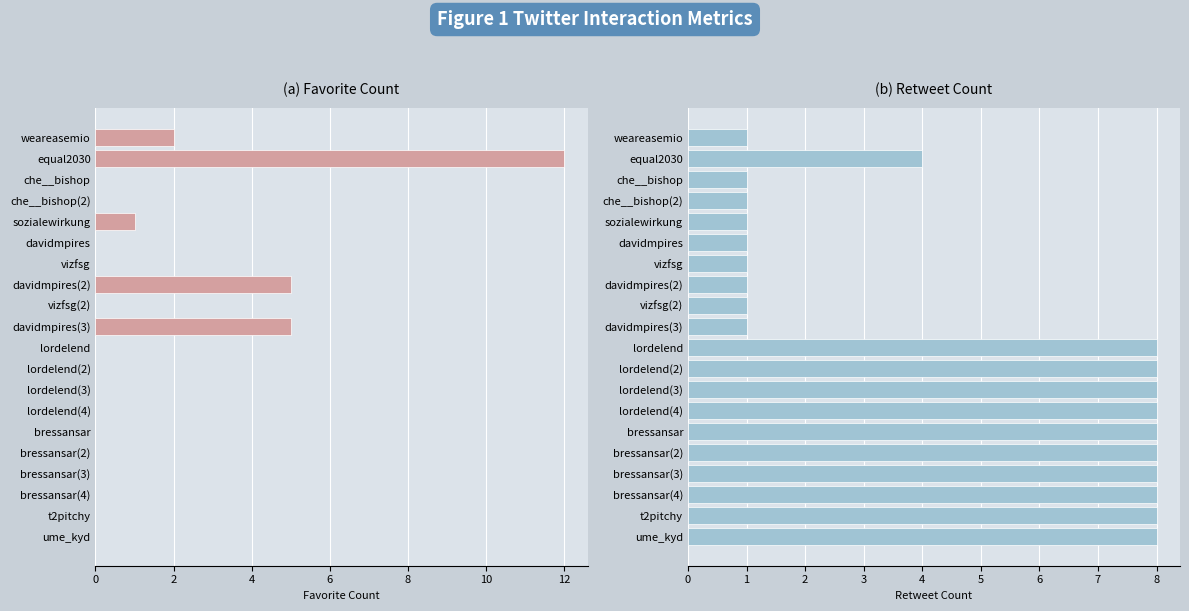

What is the highest value of the Retweet Count series?

8